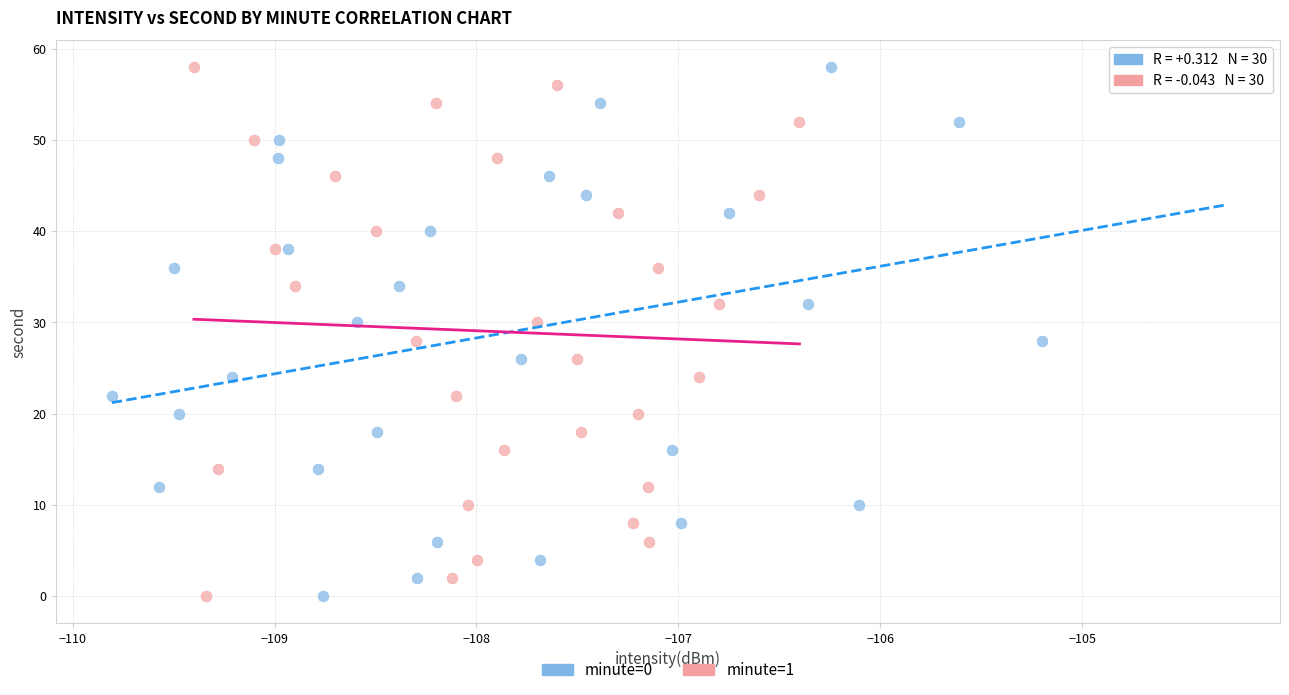

What are all the series names shown in the legend?

minute=0, minute=1